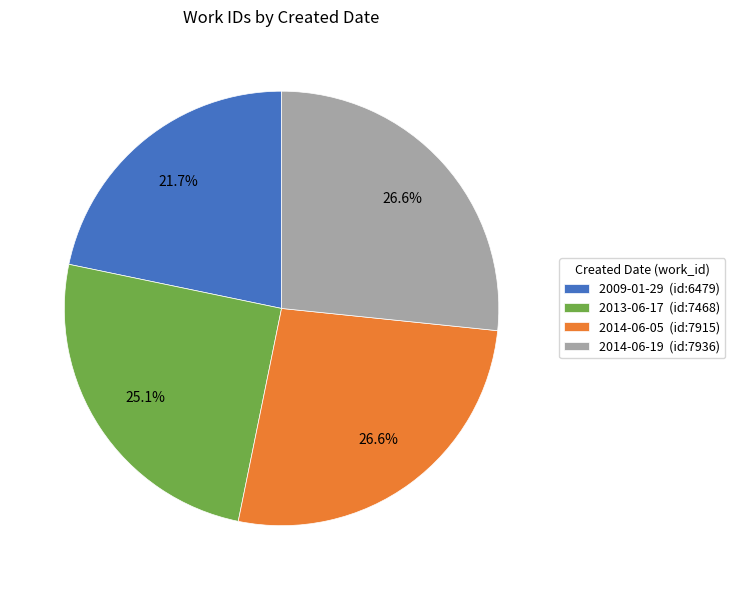

Between 2009-01-29 (id:6479) and 2014-06-19 (id:7936), which is larger?

2014-06-19 (id:7936)